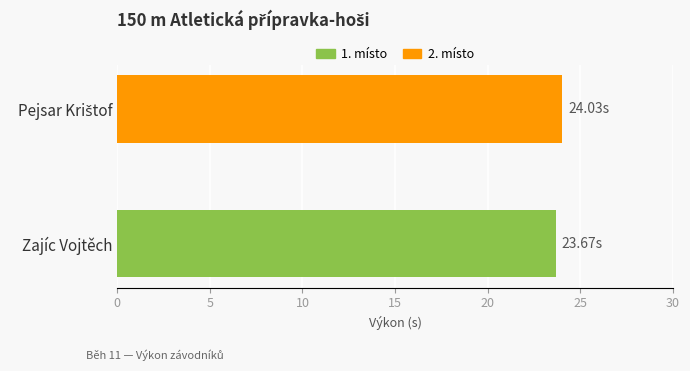

What is the average value?

23.9